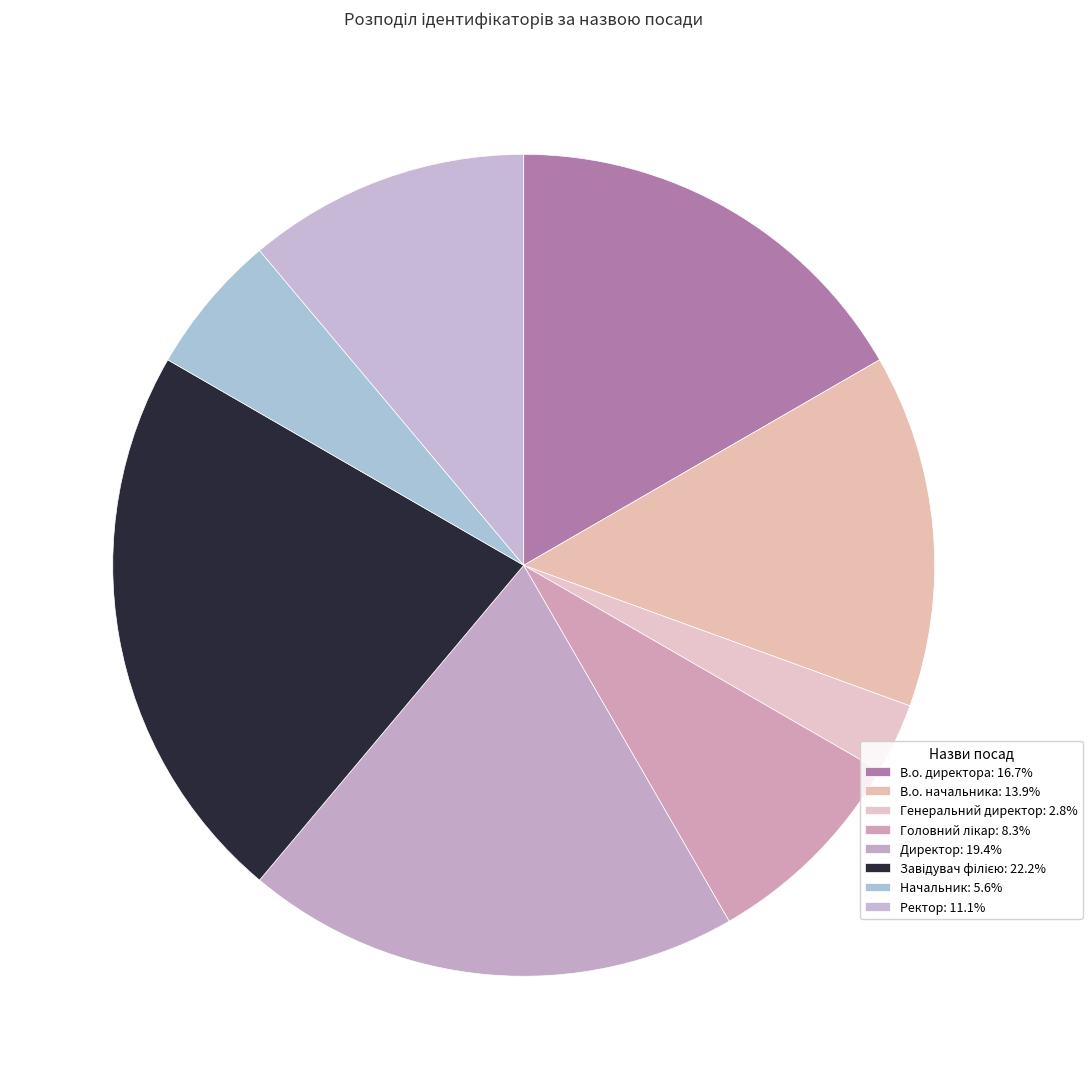

Count the number of slices in the pie.

8